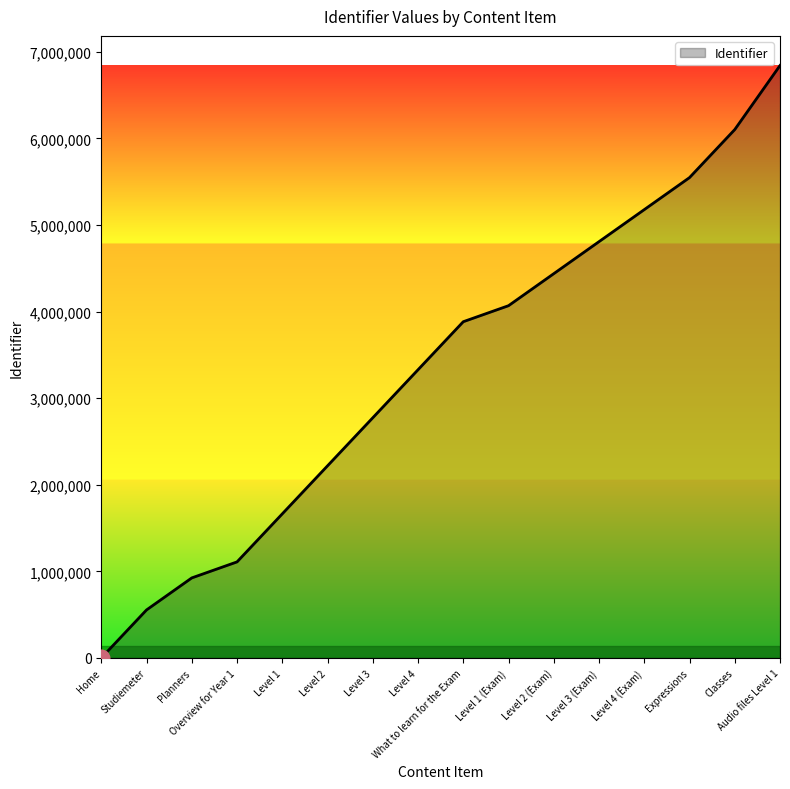

Is it true that the value at Level 2 (Exam) is 1597493.3?

False